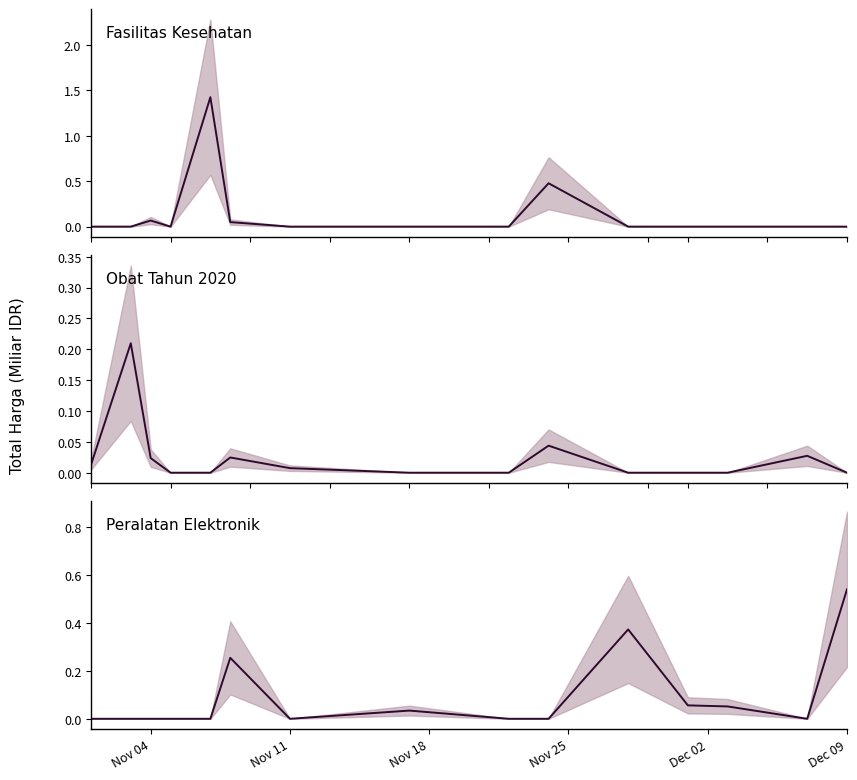

How many interior local peaks does the Fasilitas Kesehatan median series have?

3